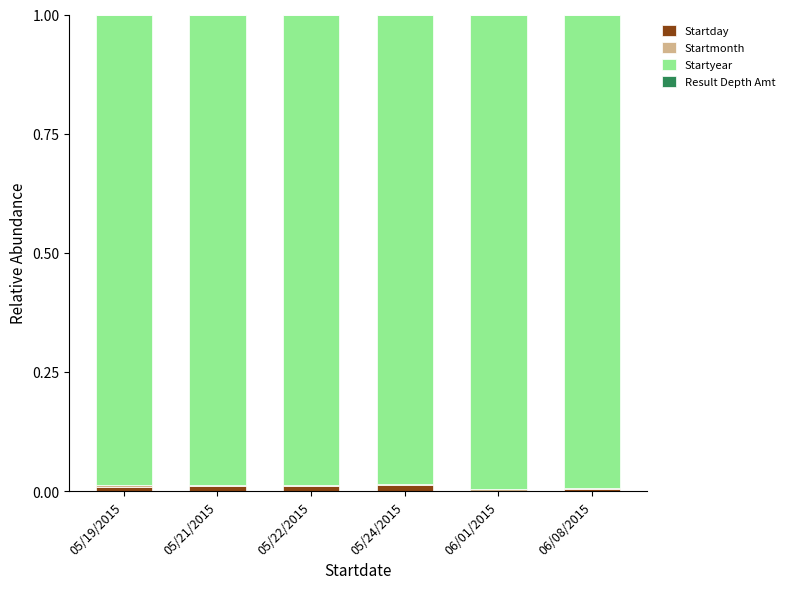

The Startday series shows 0.0 at 05/21/2015. True or false?

True